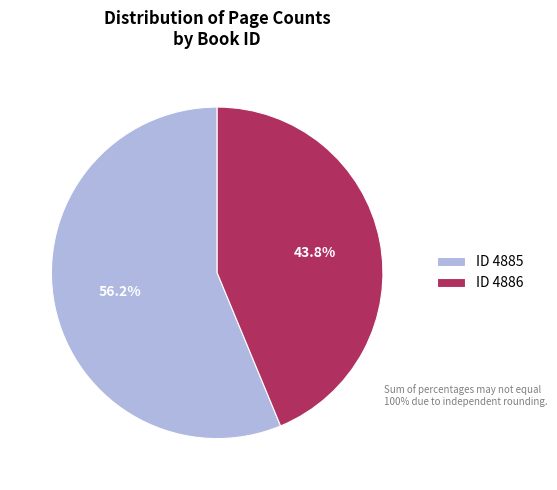

Which category has the smallest portion of the pie?

ID 4886